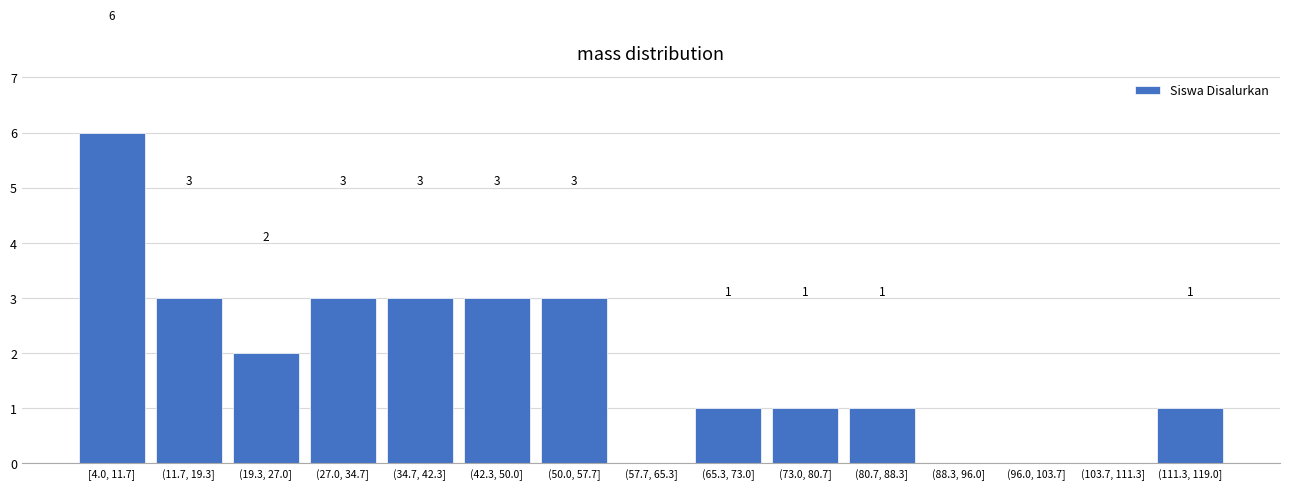

Reading left to right, transcribe all the data shown in this chart.

[4.0, 11.7]=6	(11.7, 19.3]=3	(19.3, 27.0]=2	(27.0, 34.7]=3	(34.7, 42.3]=3	(42.3, 50.0]=3	(50.0, 57.7]=3	(57.7, 65.3]=0	(65.3, 73.0]=1	(73.0, 80.7]=1	(80.7, 88.3]=1	(88.3, 96.0]=0	(96.0, 103.7]=0	(103.7, 111.3]=0	(111.3, 119.0]=1